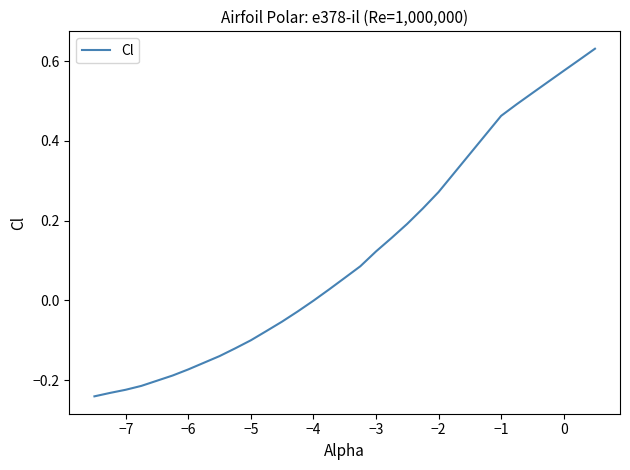

How many lines are shown in the chart?

1